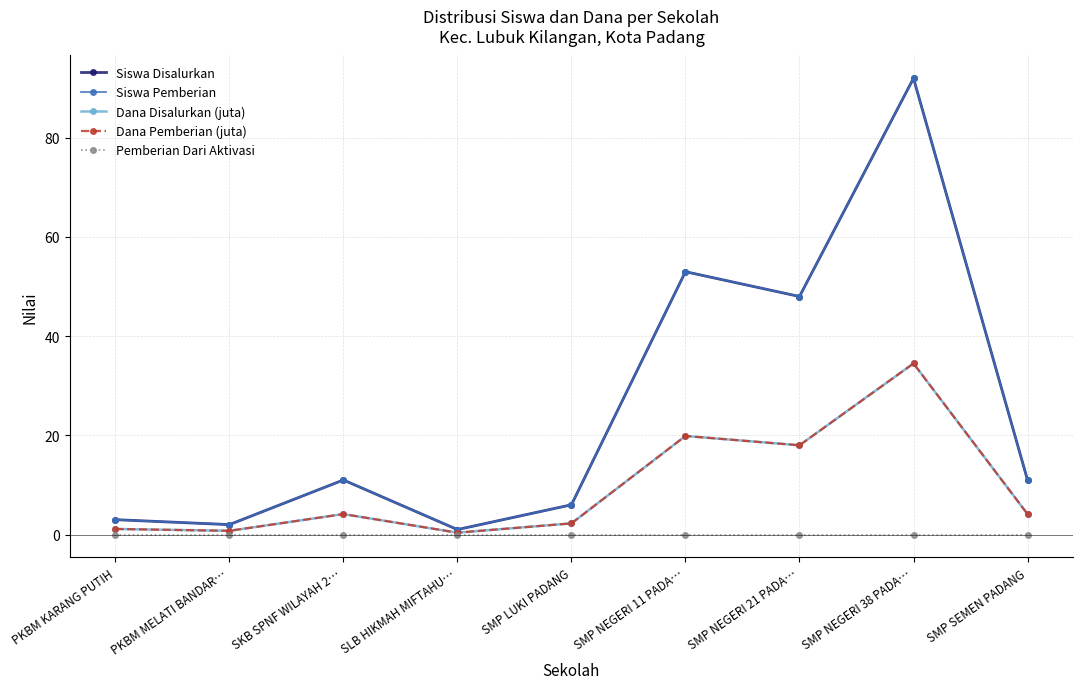

At how many categories does at least one series exceed 76?

1